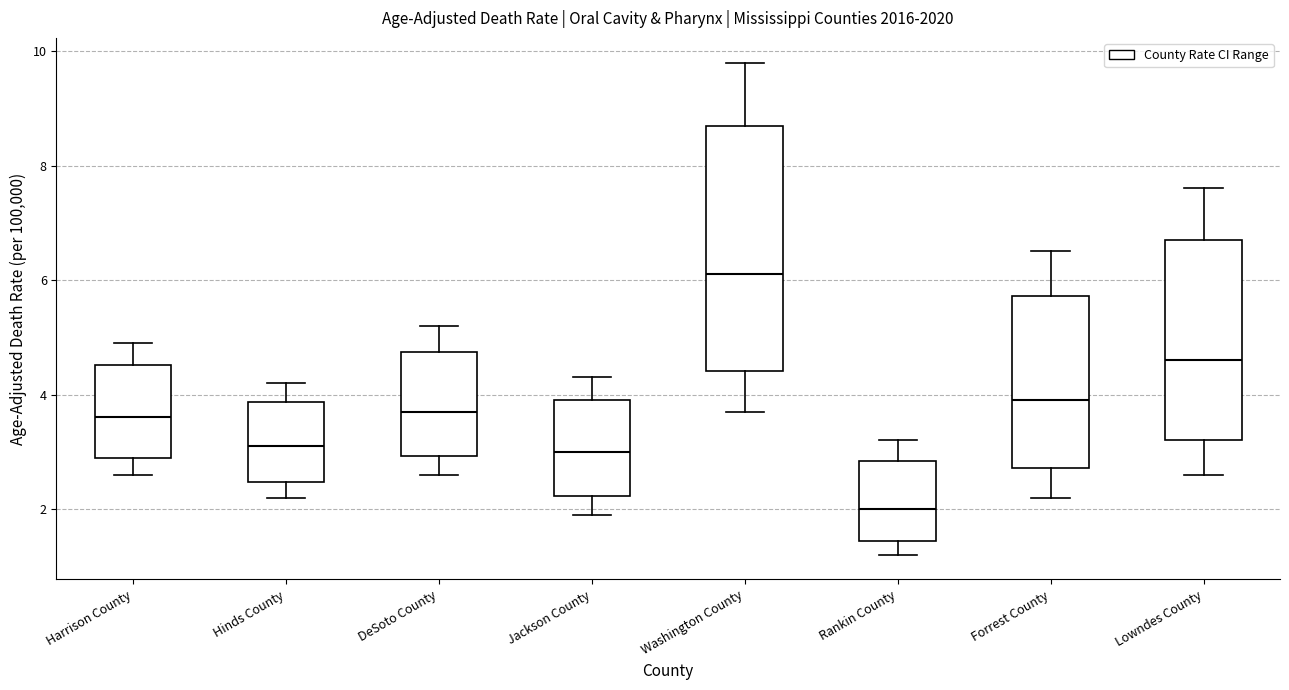

Comparing the boxes themselves (not the whiskers), which one is the tallest?

Washington County